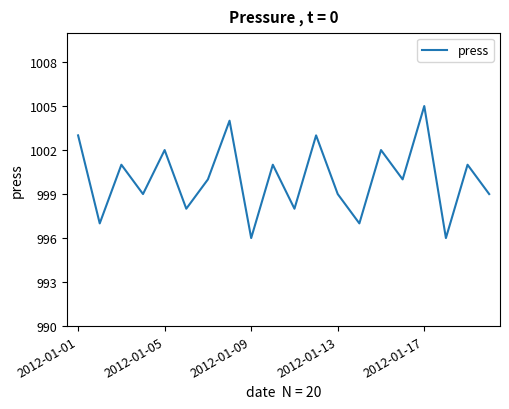

Is this an area chart (filled region under the line)?

No